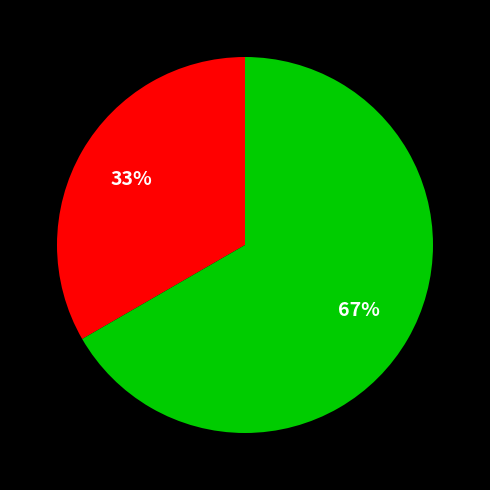

Does any single category account for the majority?

Yes